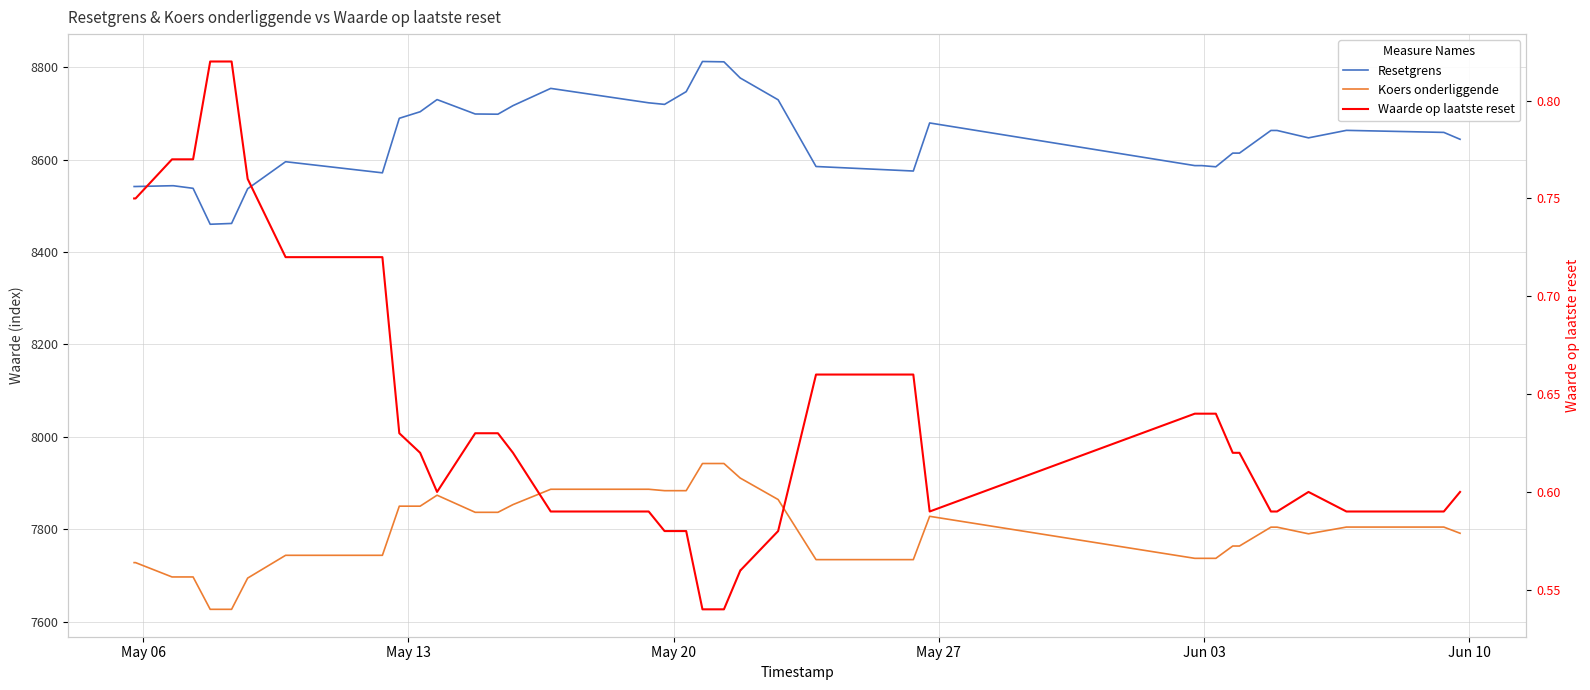

What are all the series names shown in the legend?

Resetgrens, Koers onderliggende, Waarde op laatste reset